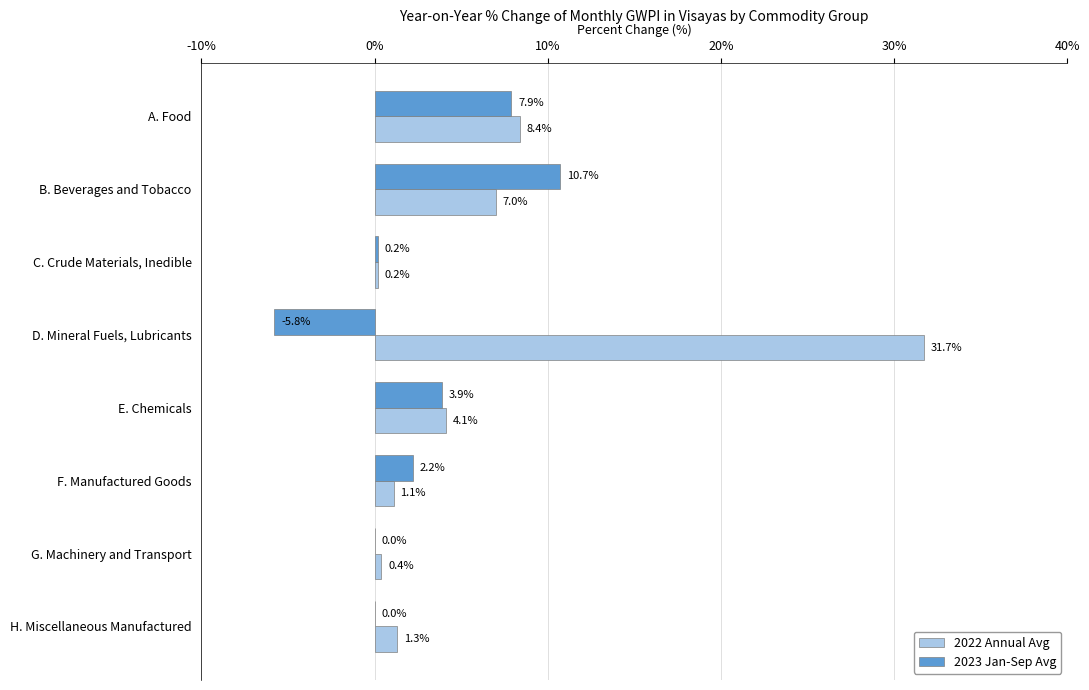

How many series are shown in this chart?

2